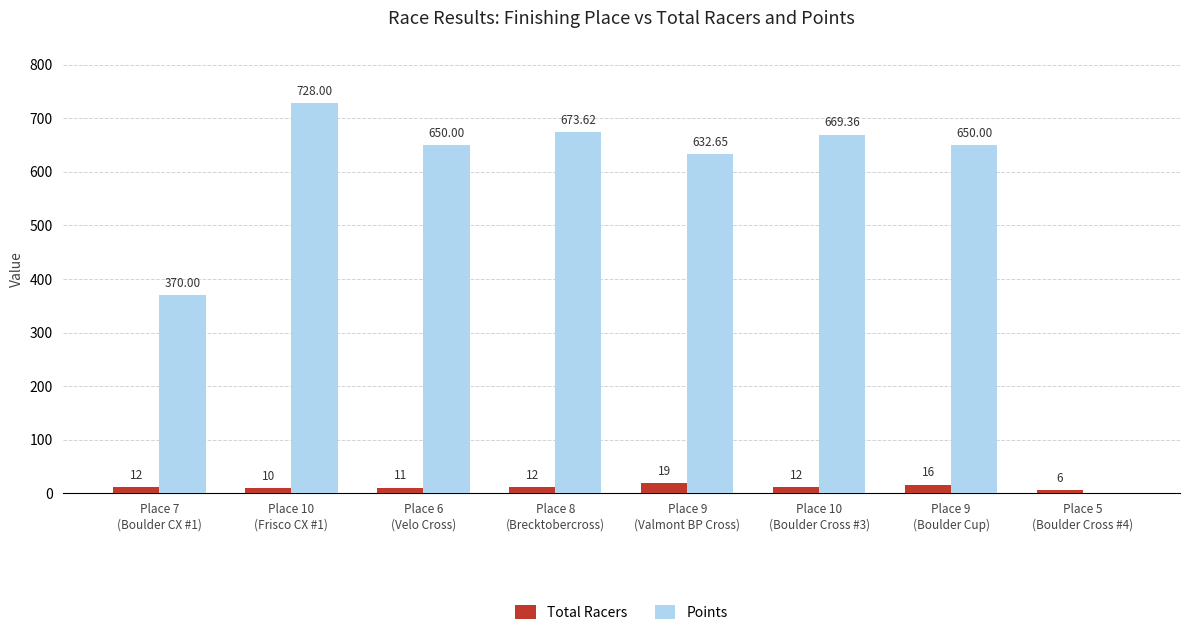

True or false: Points has a value of 239.0 at Place 7
(Boulder CX #1).

False